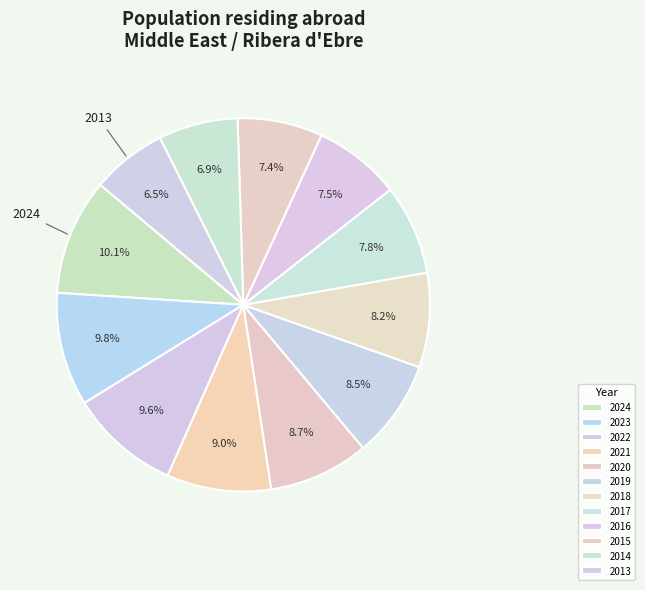

What is the ratio of the value at 2016 to the value at 2024?

0.7